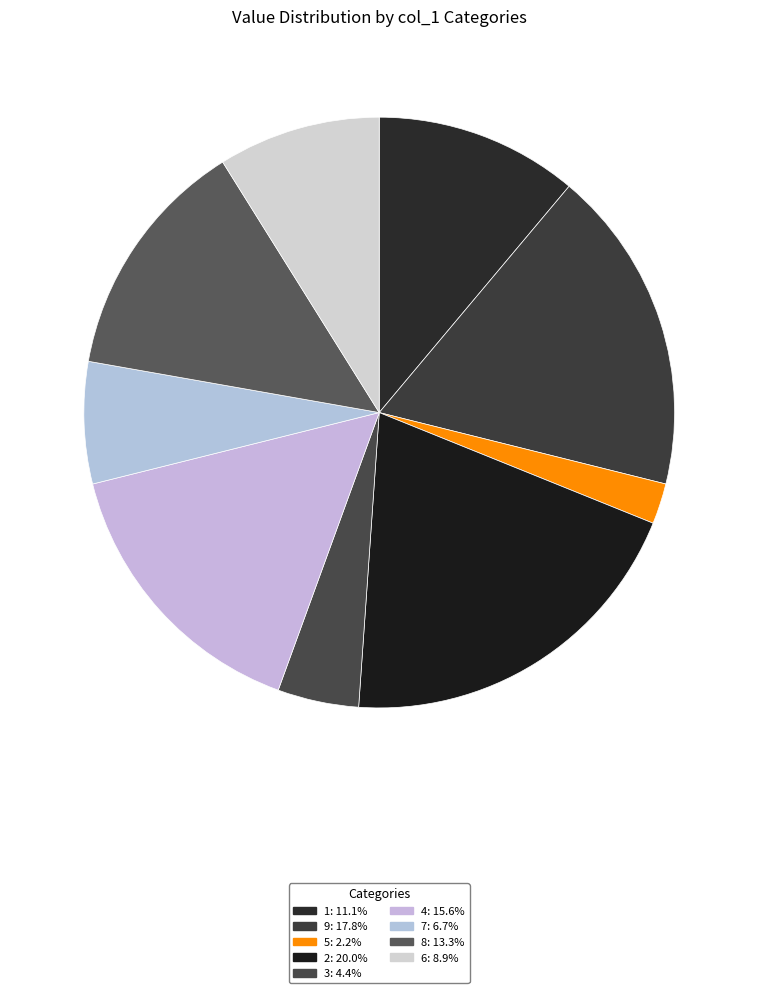

Does 3 represent more than half of the total?

No